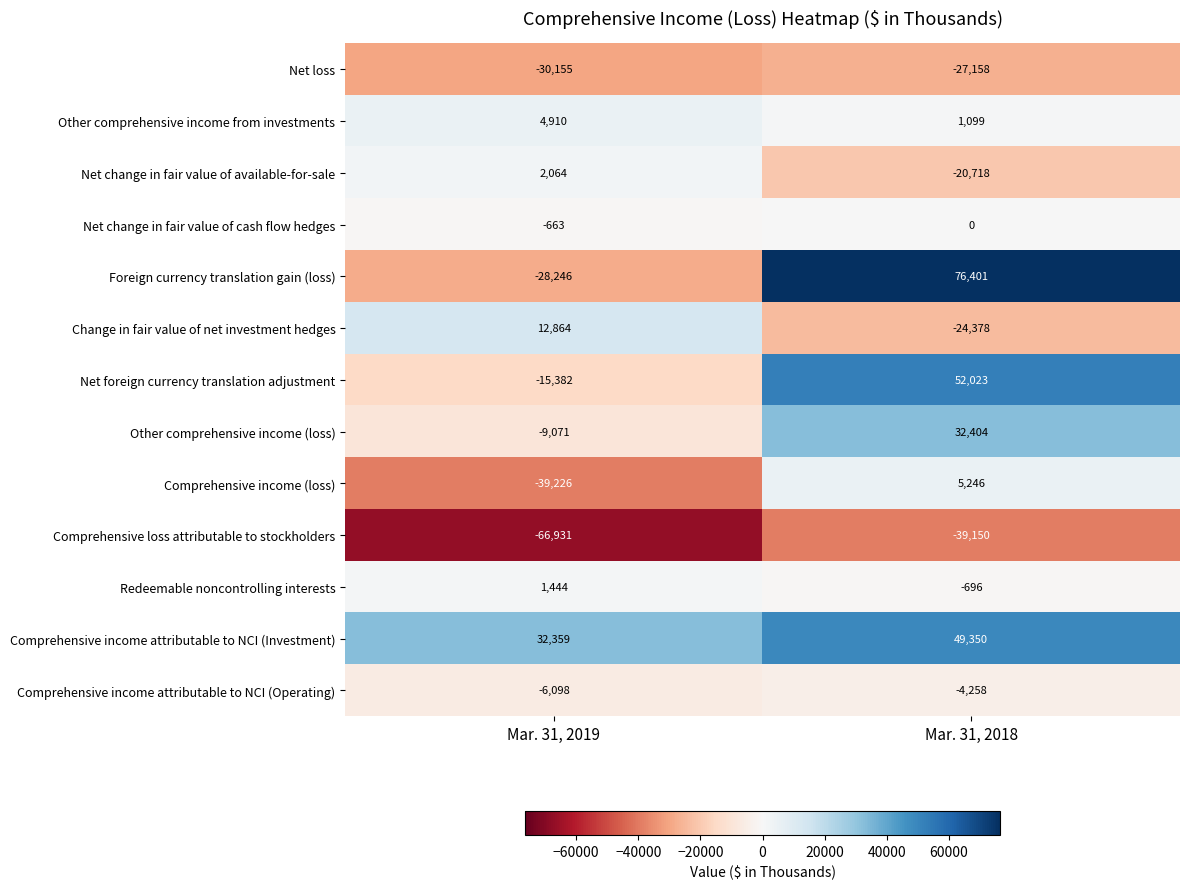

What value does the Other comprehensive income (loss) series have at Mar. 31, 2018, to the nearest 50?

32400